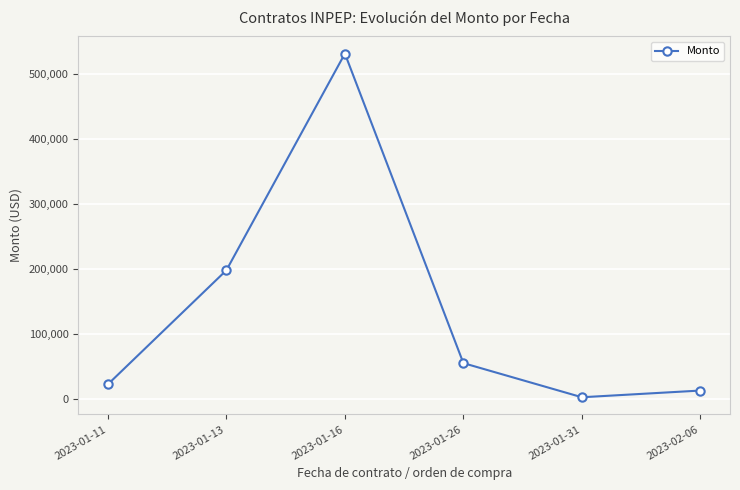

True or false: the data shows 197998.5 at 2023-01-13.

True